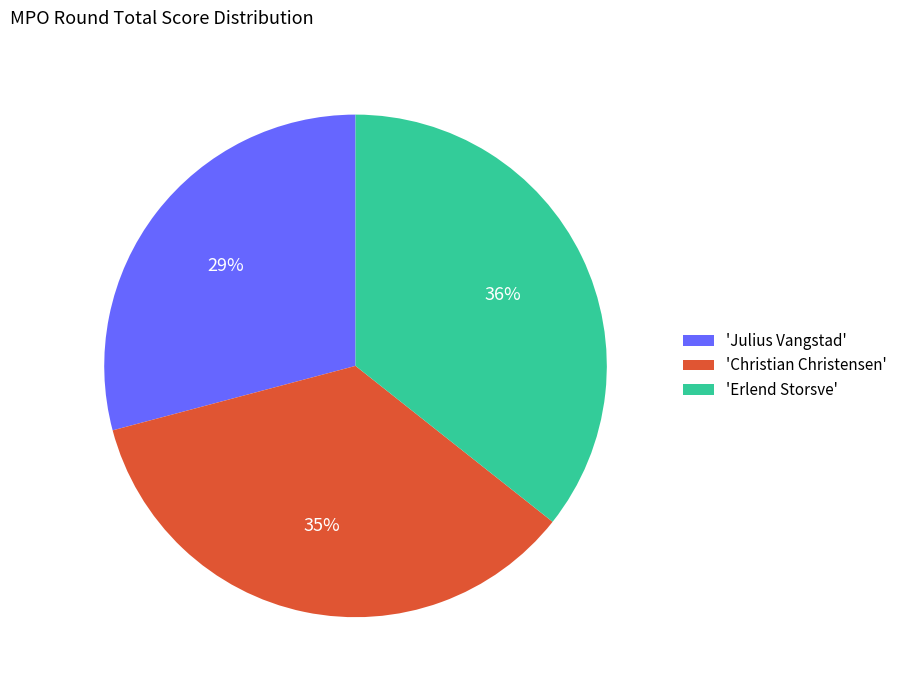

Which category has the smallest portion of the pie?

'Julius Vangstad'